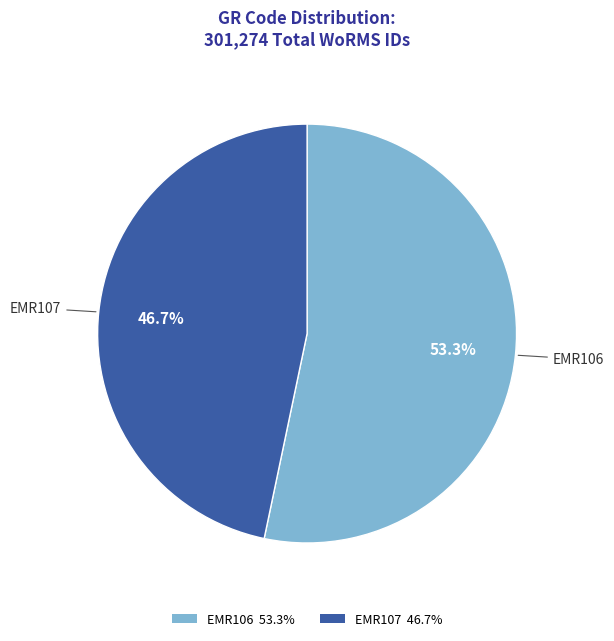

Approximately how many times larger is the value at EMR107 compared to EMR106?

0.9